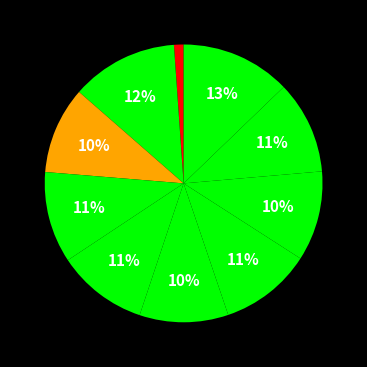

Does any single category account for the majority?

No